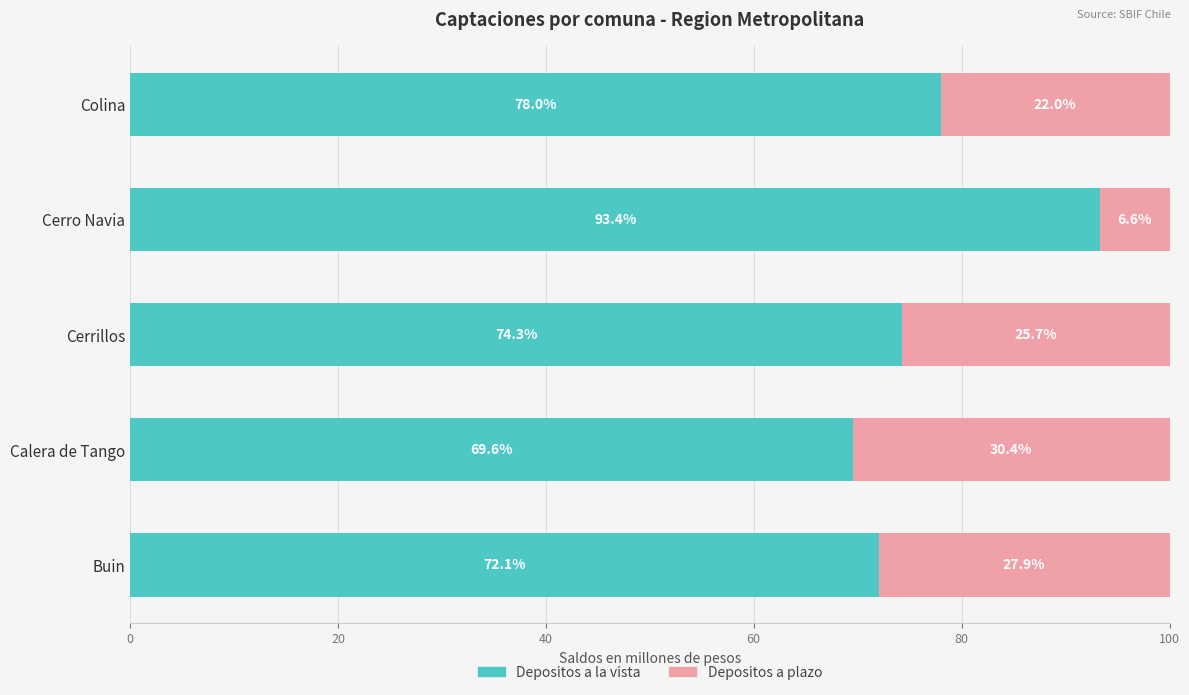

How many data points in Depositos a la vista are less than 74?

2